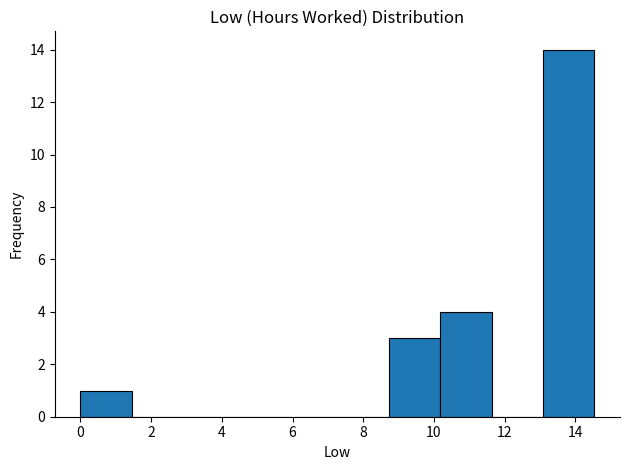

What is the height of the bar covering 0.0 to 1.4 on the x-axis? Neither the bar edges nor the heights are printed on the chart, so give them approximately, as read against the axes.

1